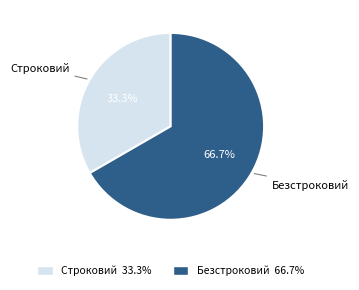

Which slice represents more than half of the pie?

Безстроковий